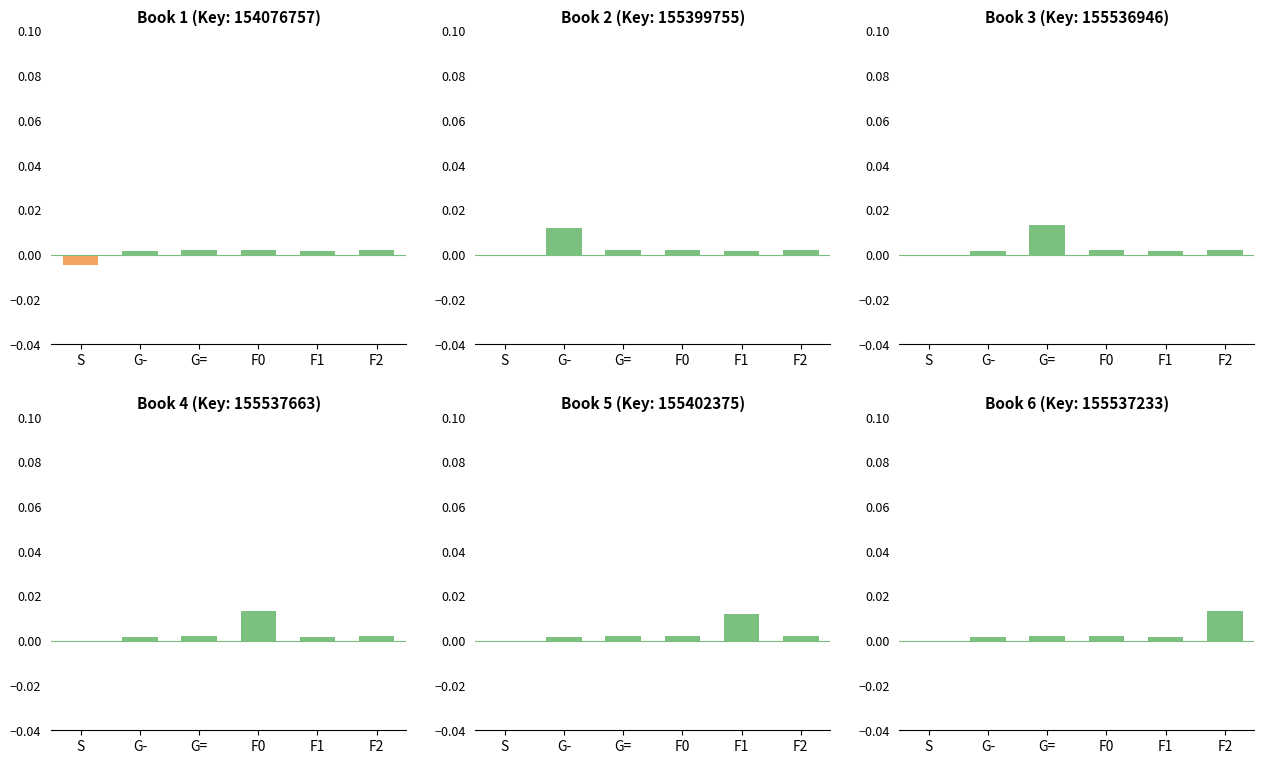

Which category has the lowest value across all series?

S